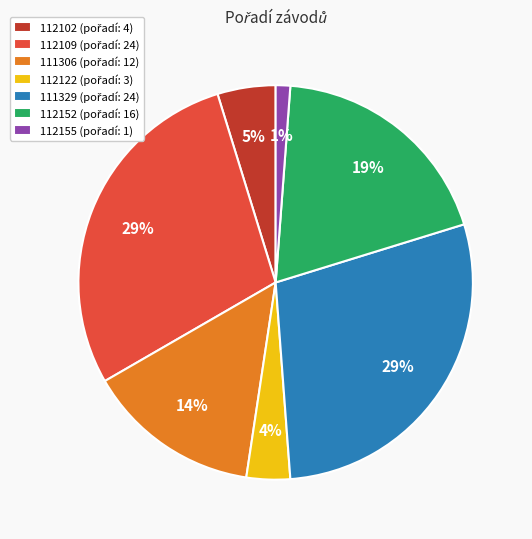

Is there a majority slice in this chart?

No